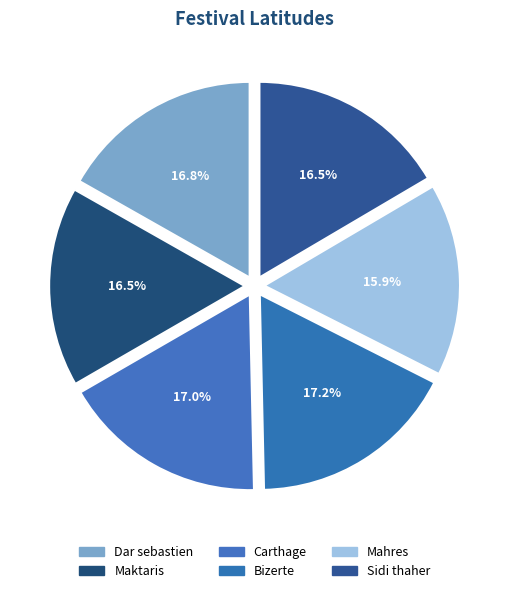

Combined, do Sidi thaher and Mahres account for over 50%?

No